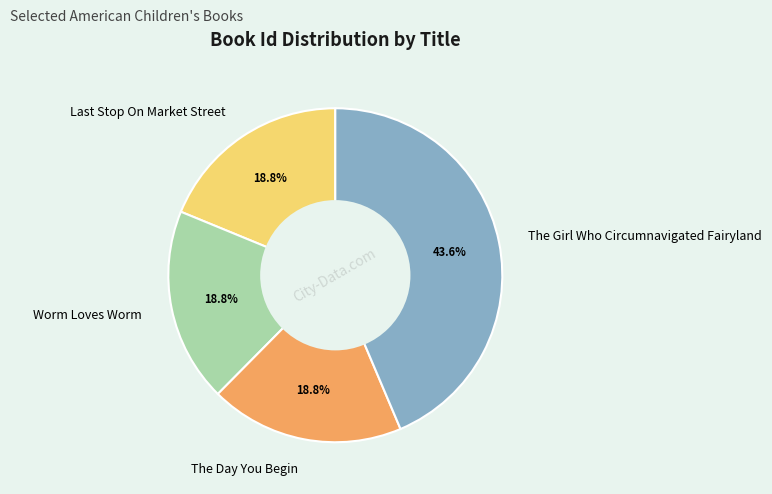

Is The Day You Begin the majority of the pie?

No